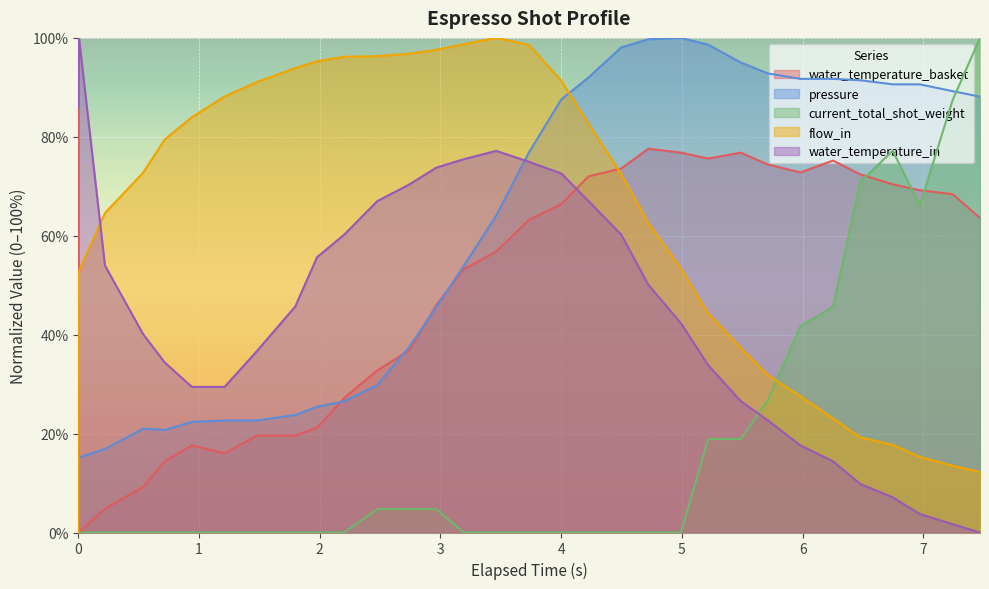

What is the greatest value displayed?

100.0